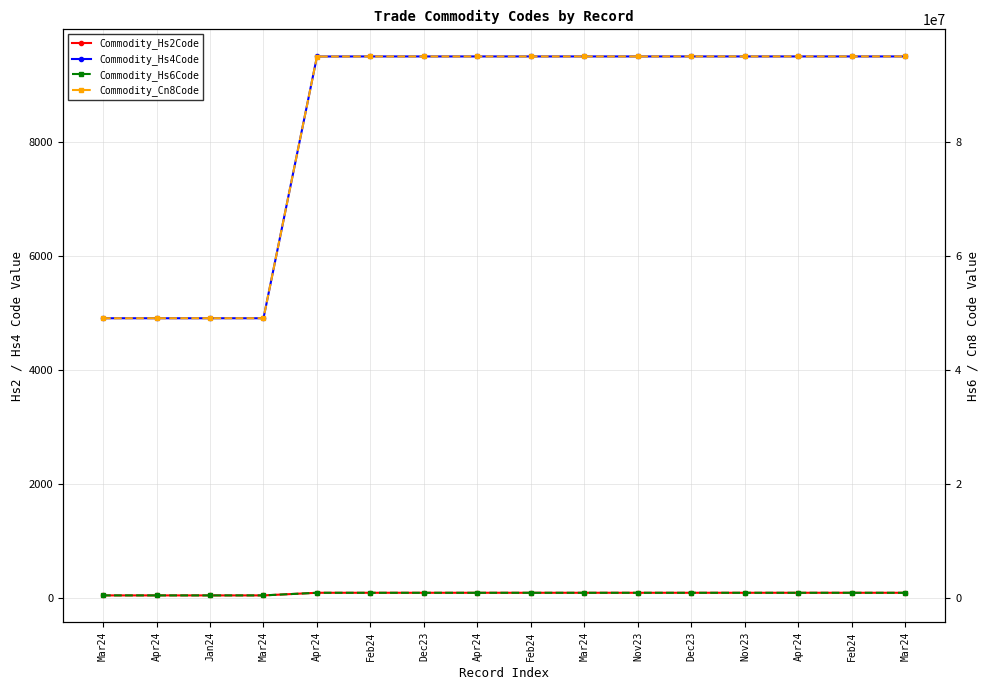

What is the sum of the Commodity_Cn8Code values at Feb24 and Mar24?

144153090